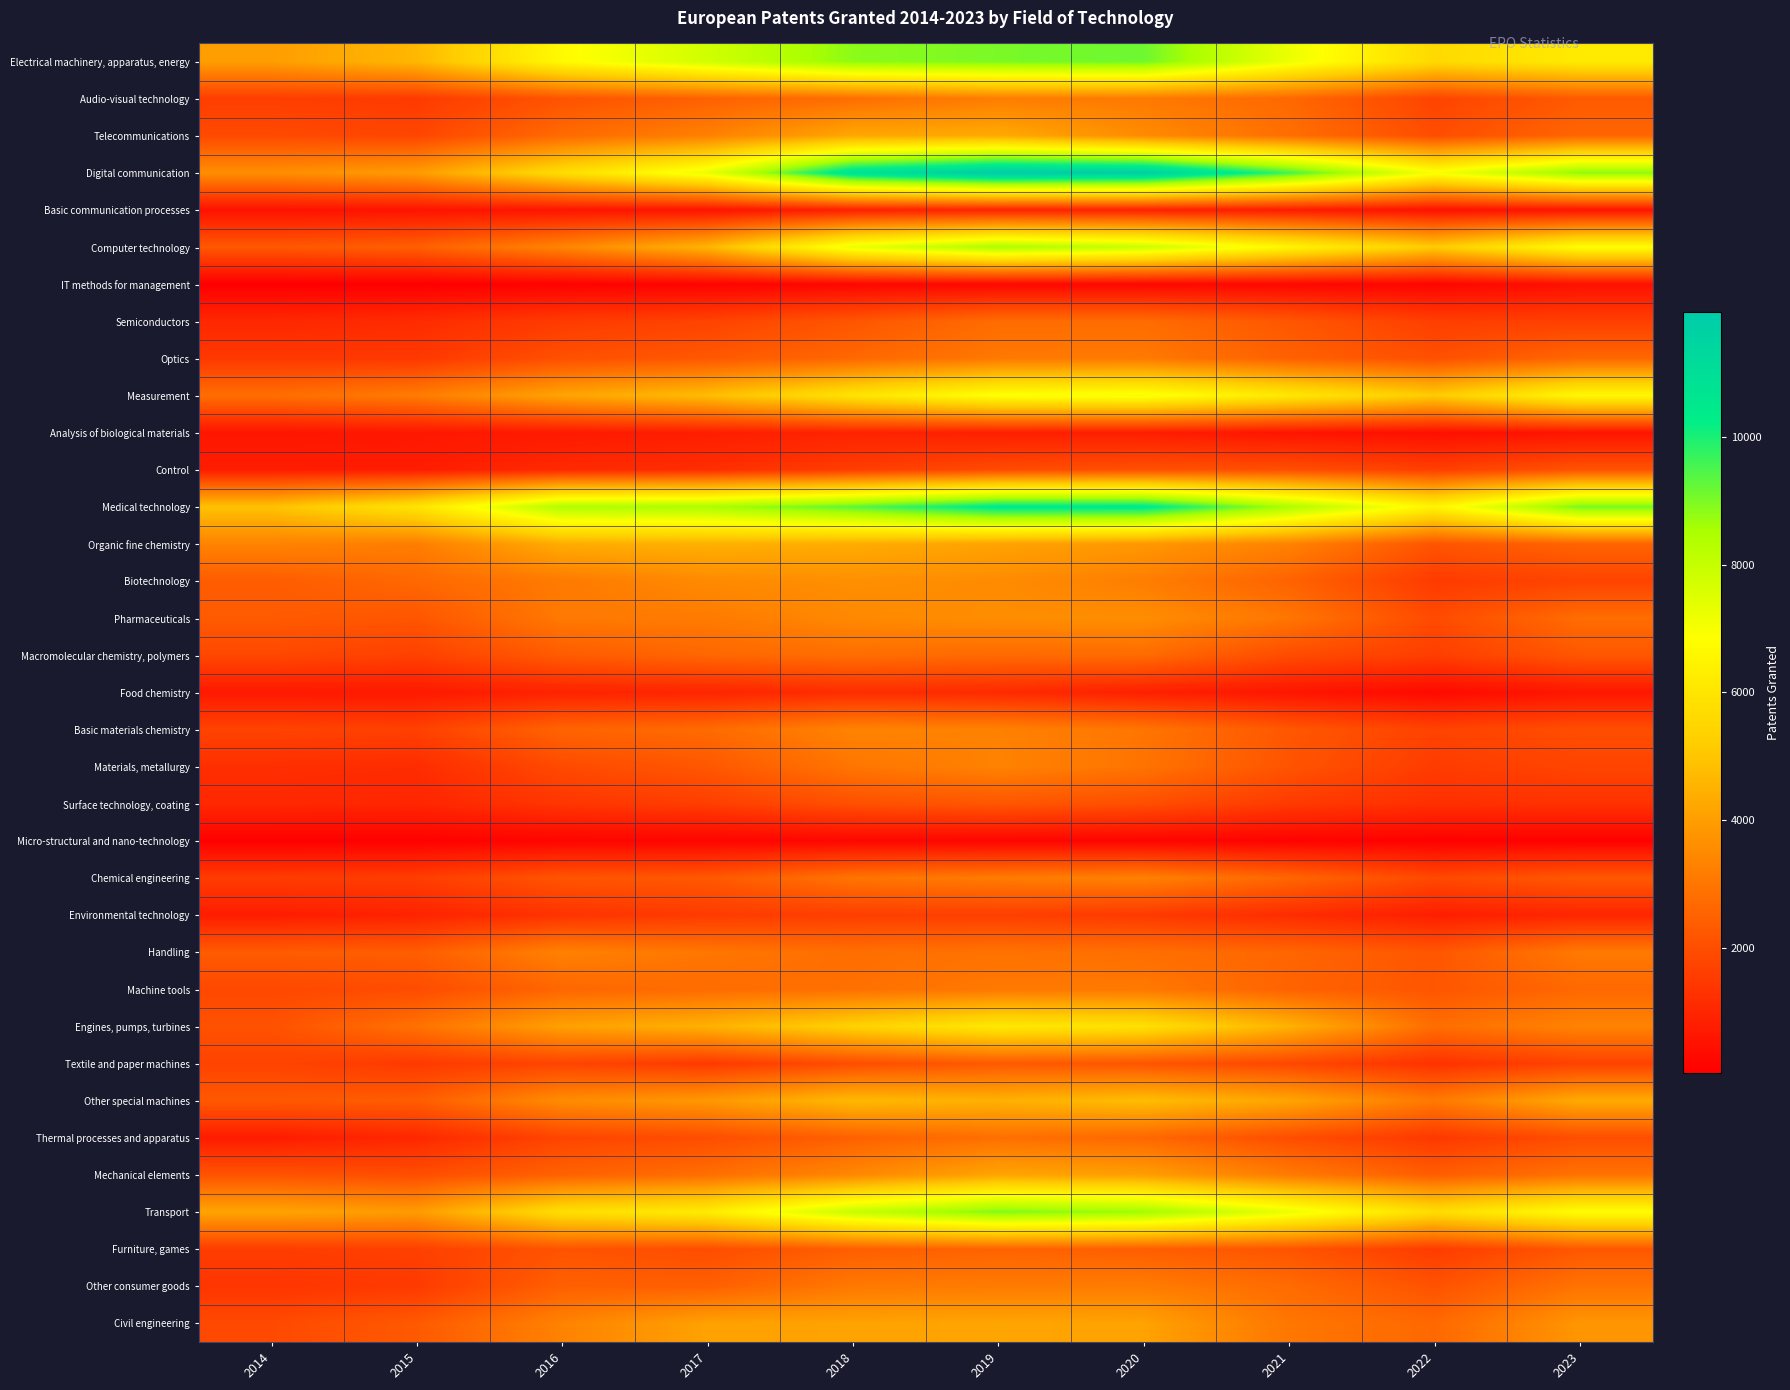

Between 2015 and 2021, which series saw the biggest shift?

Digital communication